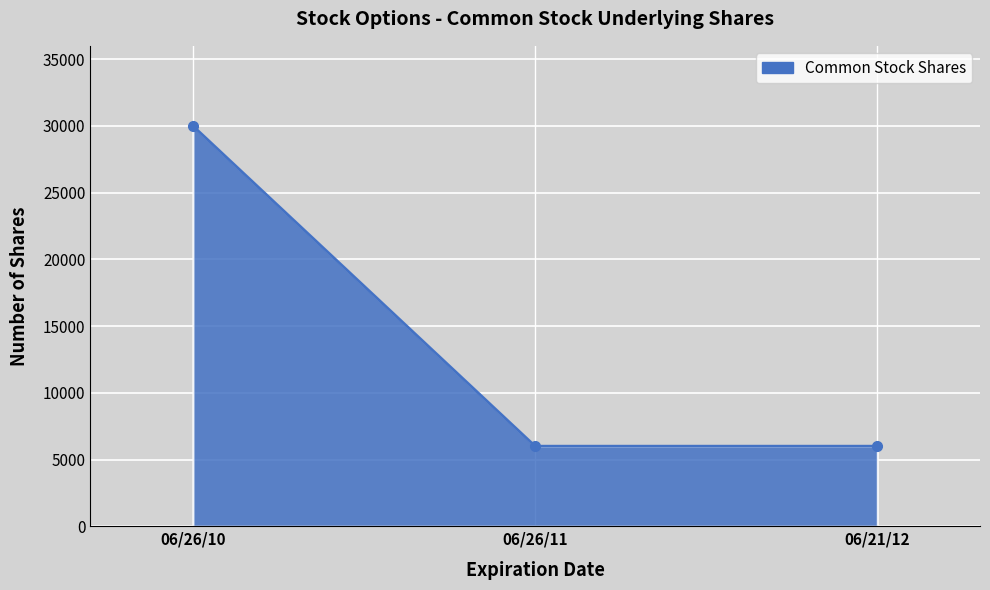

How many lines are shown in the chart?

1